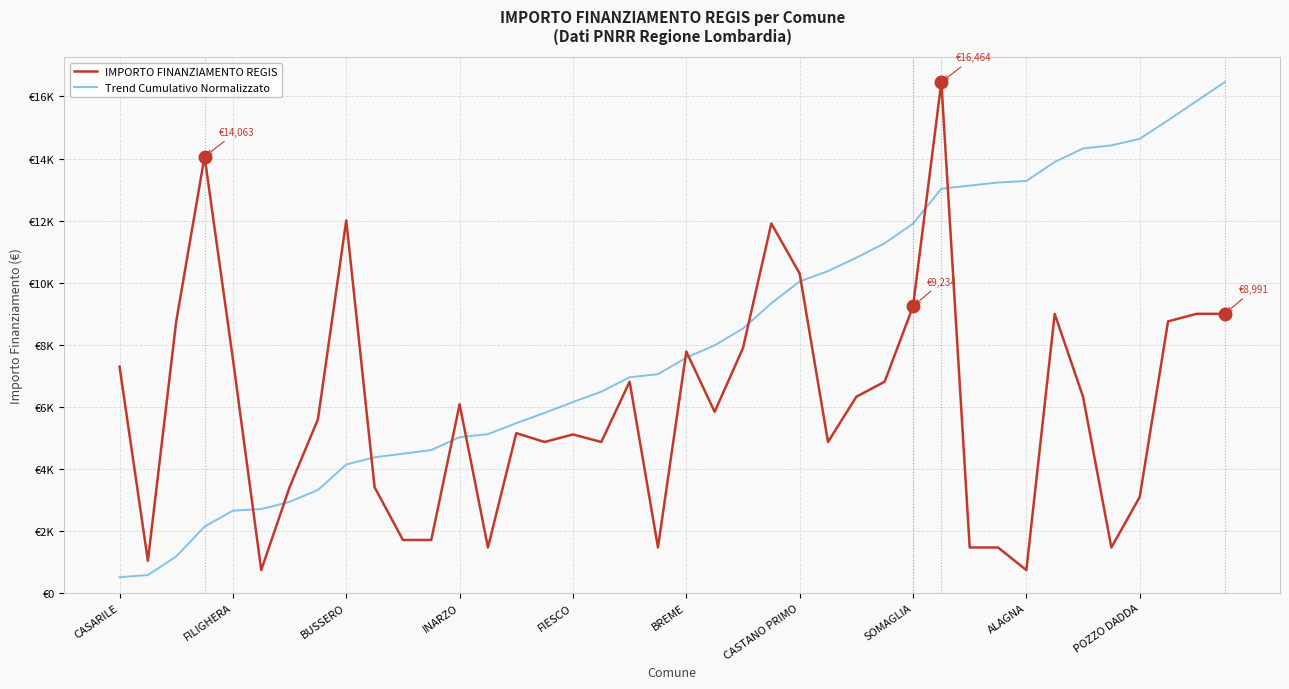

True or false: IMPORTO FINANZIAMENTO REGIS has more than 2 points higher than both neighbors.

True